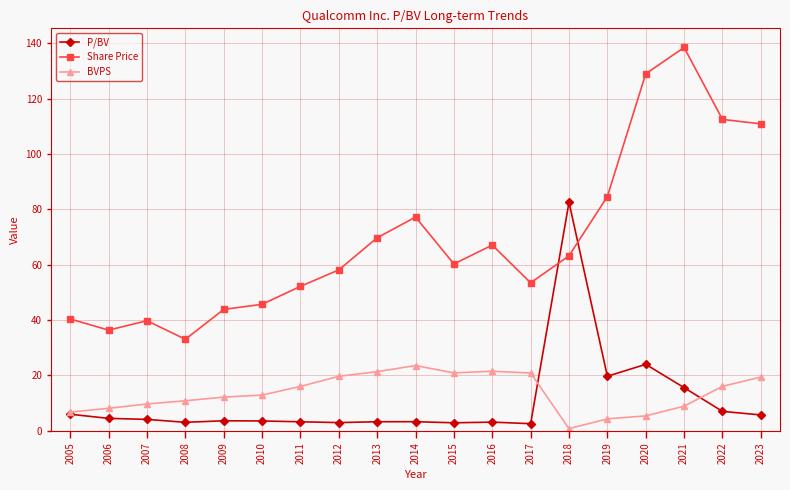

At how many categories does at least one series exceed 123?

2